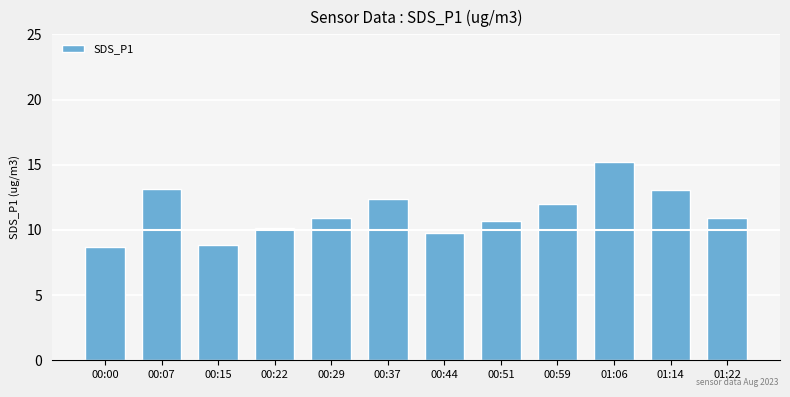

What is the difference between the values at 01:22 and 01:14?

2.1